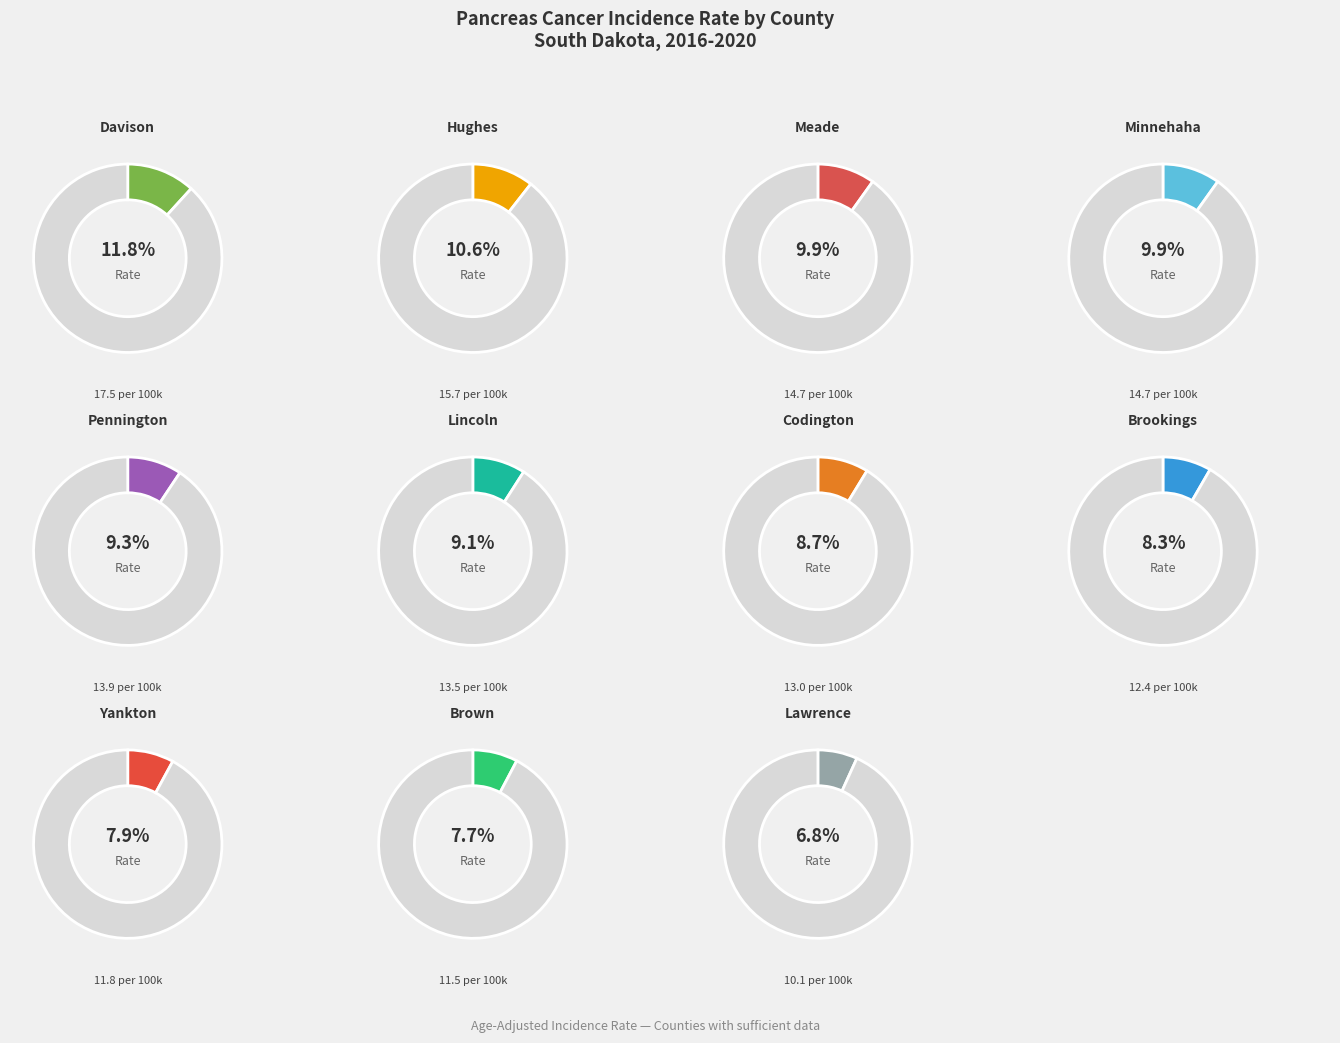

Is there a majority slice in this chart?

No